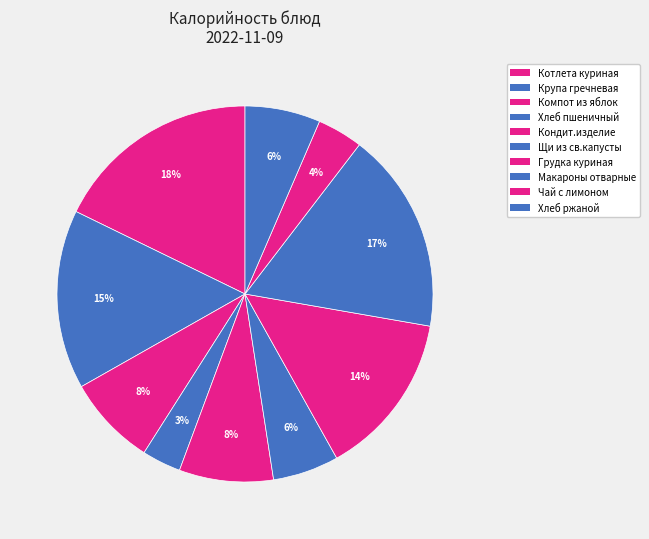

What percentage is NOT represented by Хлеб пшеничный?

96.6%